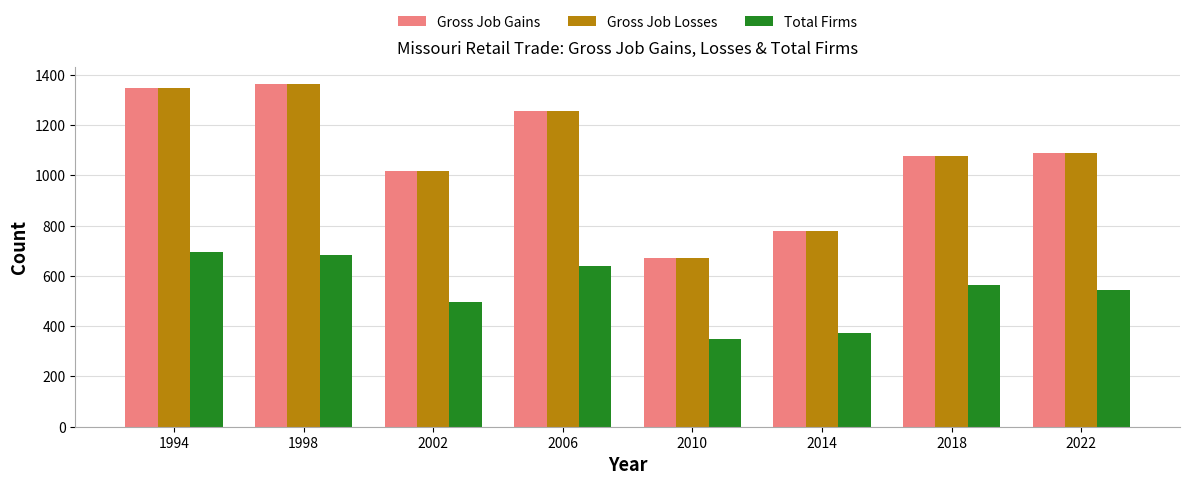

How many groups of bars are there?

8